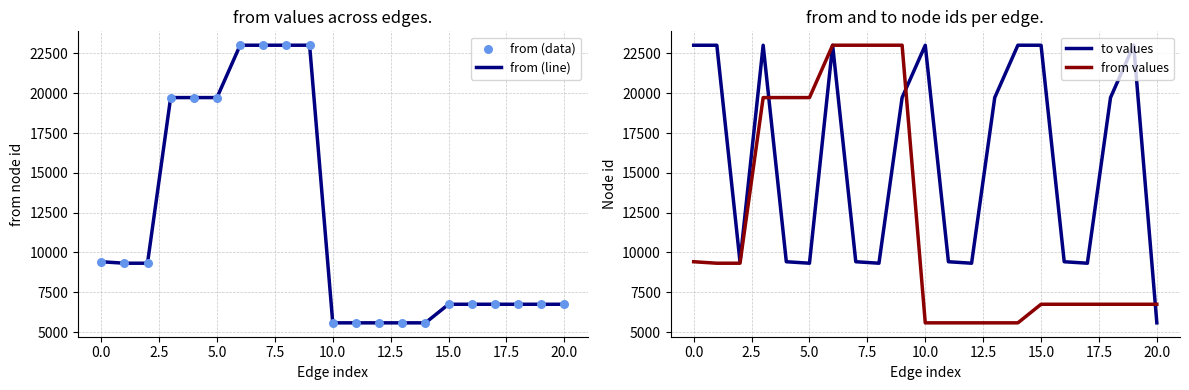

What are all the series names shown in the legend?

from (line), from (data), to values, from values